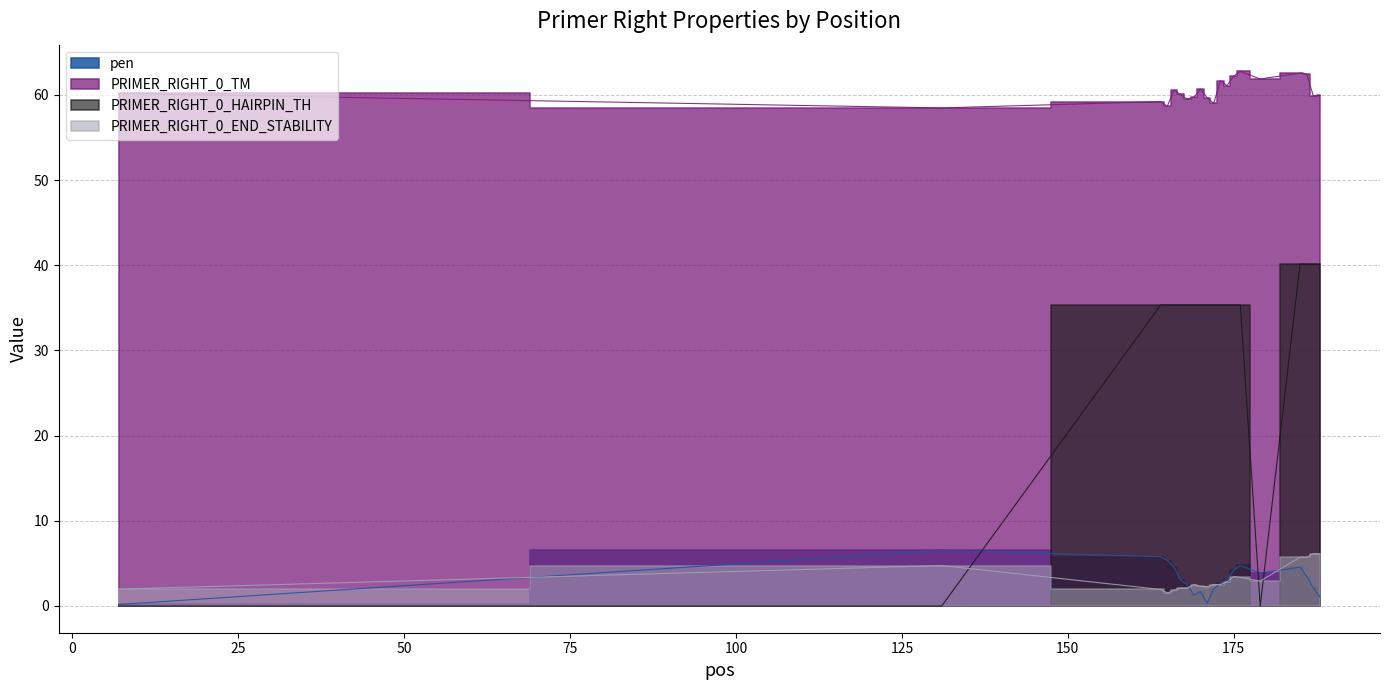

Reading left to right, extract all data points from this chart.

pen: 7=0.2	131=6.5	164=5.8	165=5.3	166=4.6	167=3.1	168=2.5	169=1.3	170=1.7	171=0.3	172=2.0	173=2.7	174=3.1	175=4.2	176=4.8	179=3.9	185=4.6	186=3.5	187=2.1	188=1.1
PRIMER_RIGHT_0_TM: 7=60.2	131=58.5	164=59.2	165=58.7	166=60.6	167=60.1	168=59.5	169=59.7	170=60.7	171=59.7	172=59.0	173=61.7	174=61.1	175=62.2	176=62.8	179=61.9	185=62.6	186=62.5	187=59.9	188=59.9
PRIMER_RIGHT_0_END_STABILITY: 7=2.0	131=4.8	164=1.9	165=1.5	166=1.9	167=2.1	168=2.1	169=2.5	170=2.3	171=2.3	172=2.5	173=2.5	174=2.9	175=3.5	176=3.4	179=2.9	185=5.7	186=5.7	187=6.1	188=6.1
PRIMER_RIGHT_0_HAIRPIN_TH: 7=0.0	131=0.0	164=35.3	165=35.3	166=35.3	167=35.3	168=35.3	169=35.3	170=35.3	171=35.3	172=35.3	173=35.3	174=35.3	175=35.3	176=35.3	179=0.0	185=40.1	186=40.1	187=40.1	188=40.1